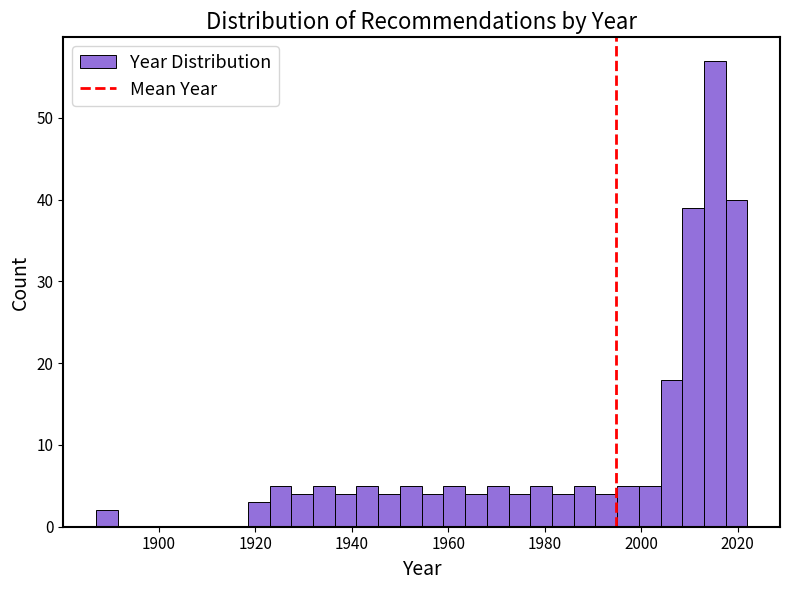

Around what value on the x-axis is the tallest bar? Give the approximate position of its centre, as read against the axis.

2016